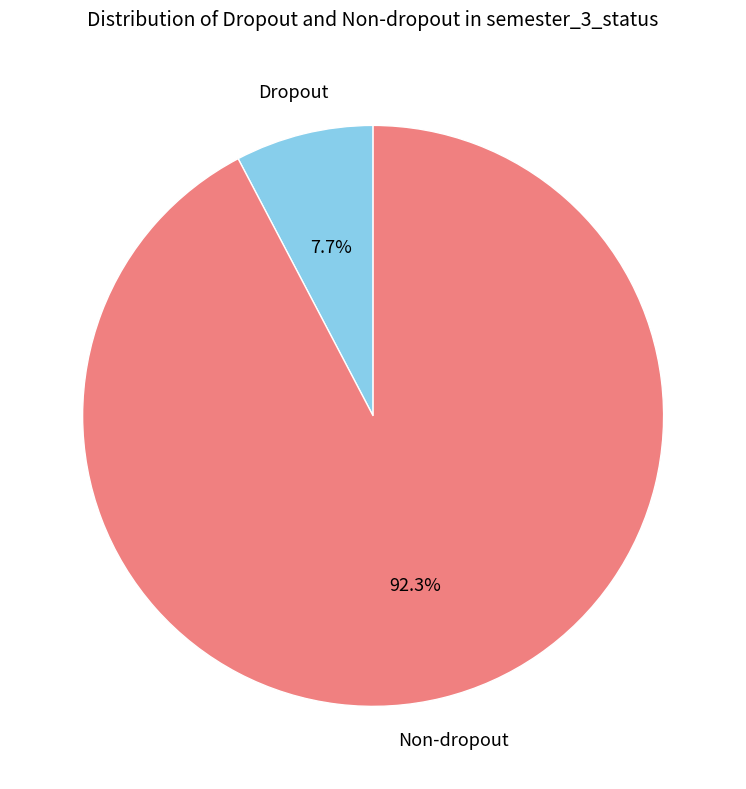

What is the ratio of the value at Non-dropout to the value at Dropout?

12.0